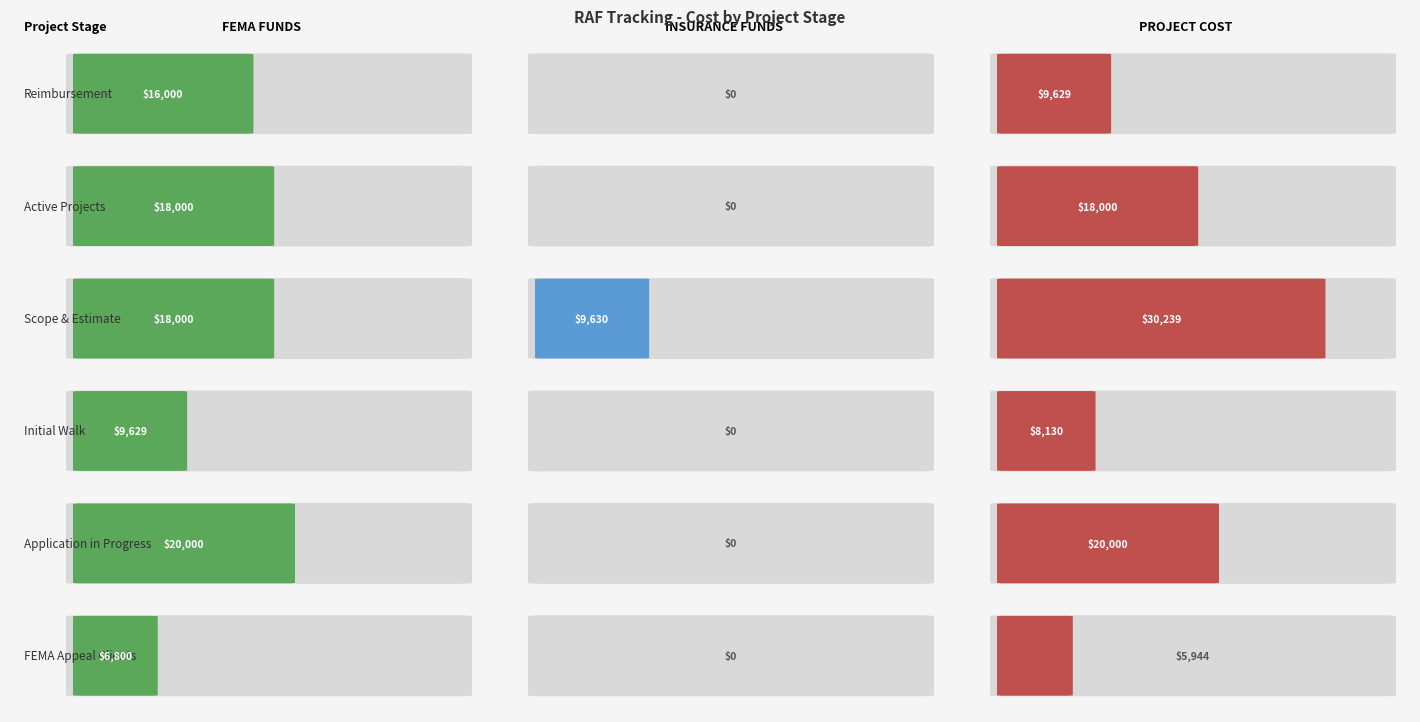

What is the difference between the FEMA FUNDS values at Application in Progress and Active Projects?

2000.0